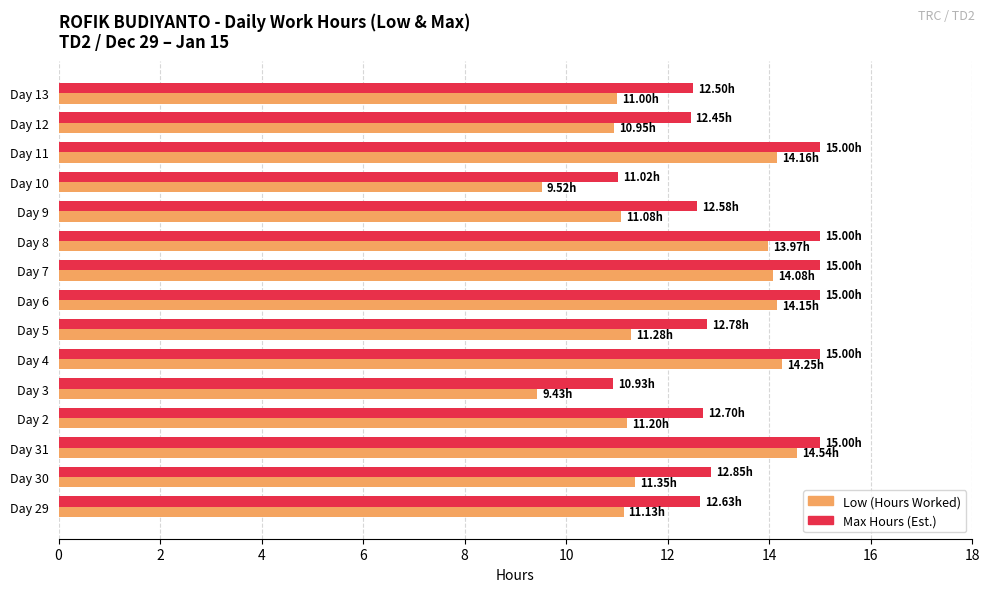

What is the total value across all series at Day 5?

24.1